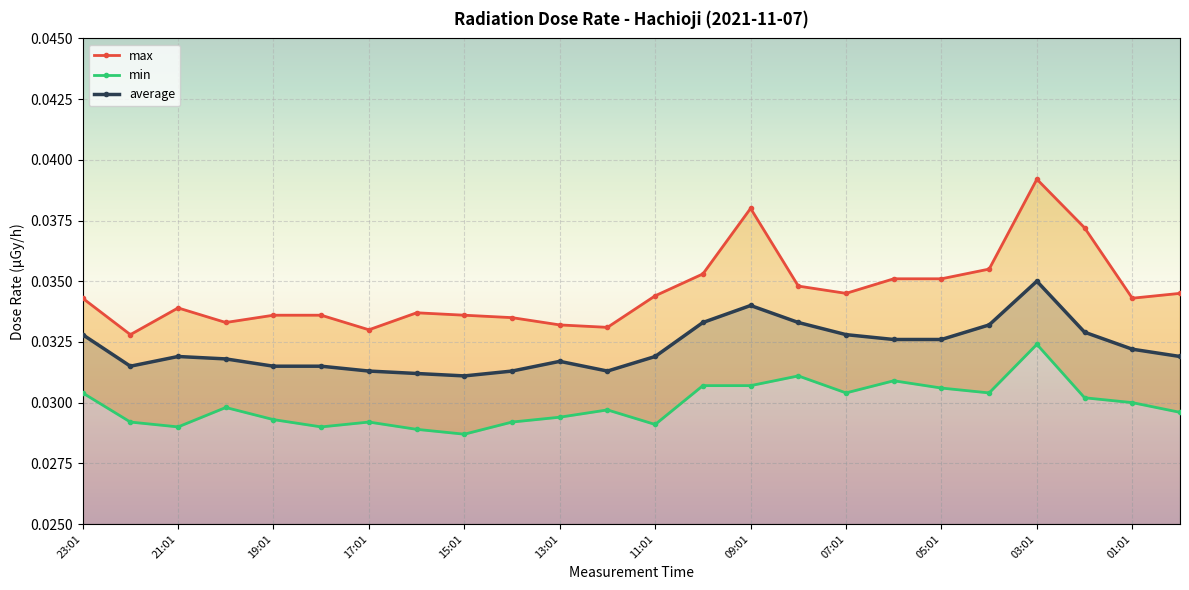

What are all the series names shown in the legend?

max, min, average